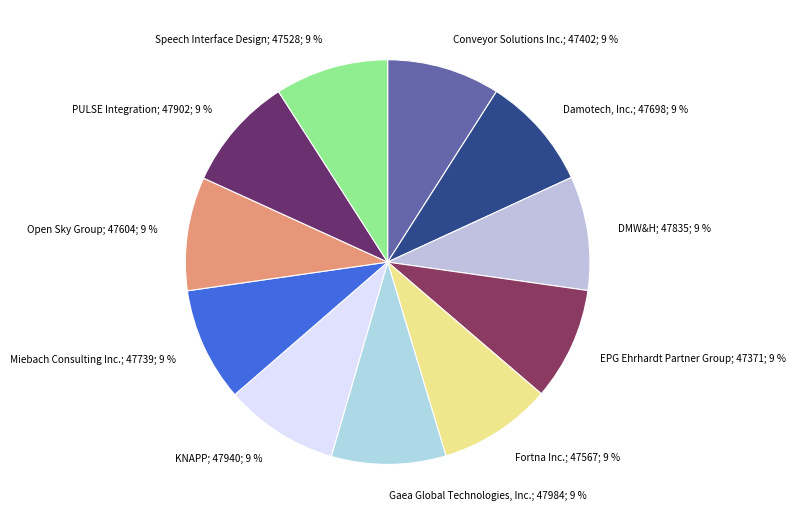

Is it true that EPG Ehrhardt Partner Group is 18% of the pie?

False